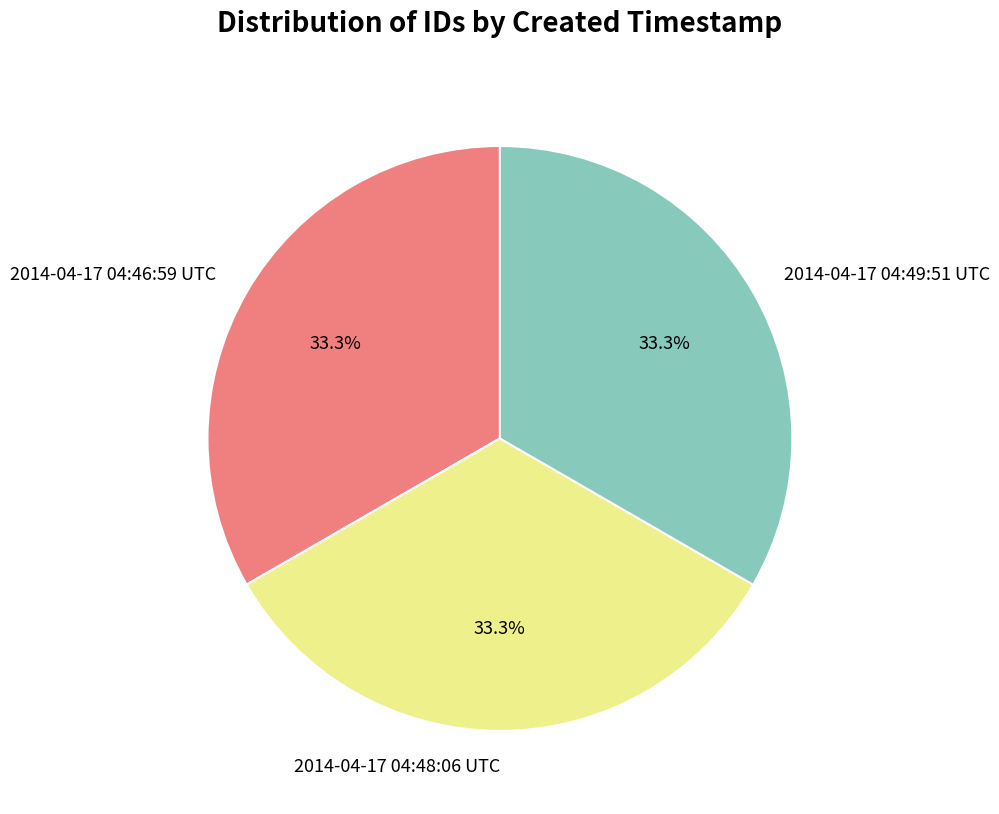

Does any single category account for the majority?

No